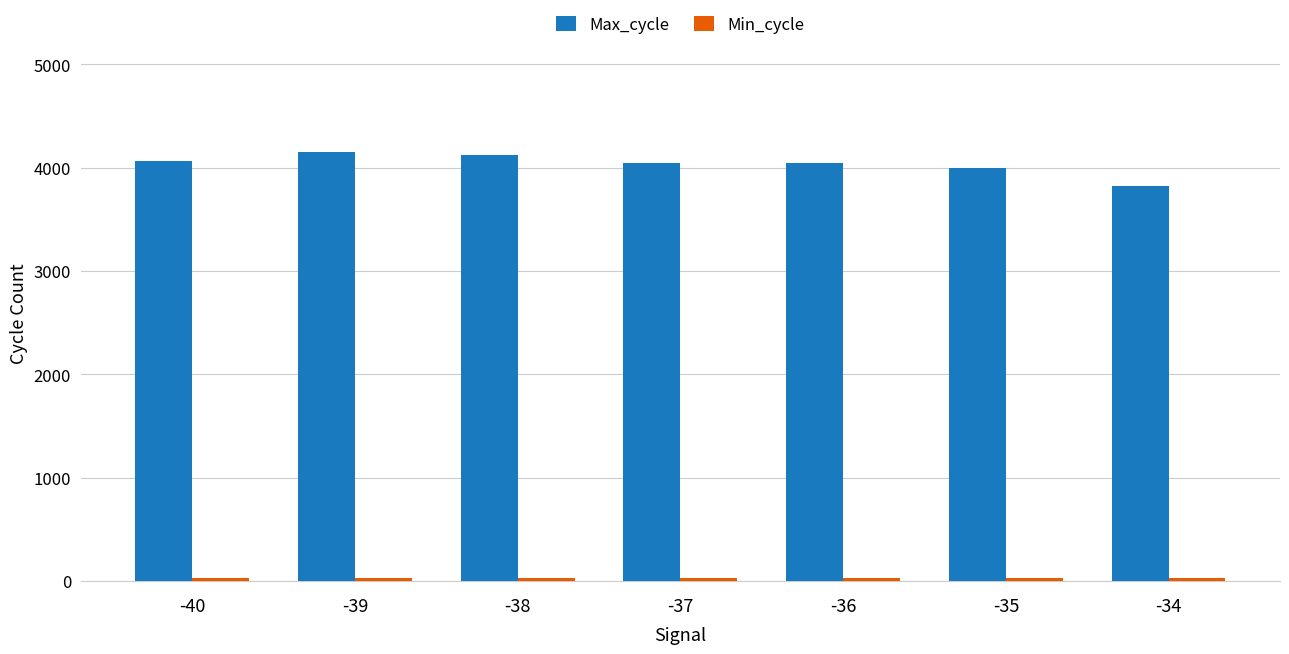

What is the maximum value for Max_cycle?

4151